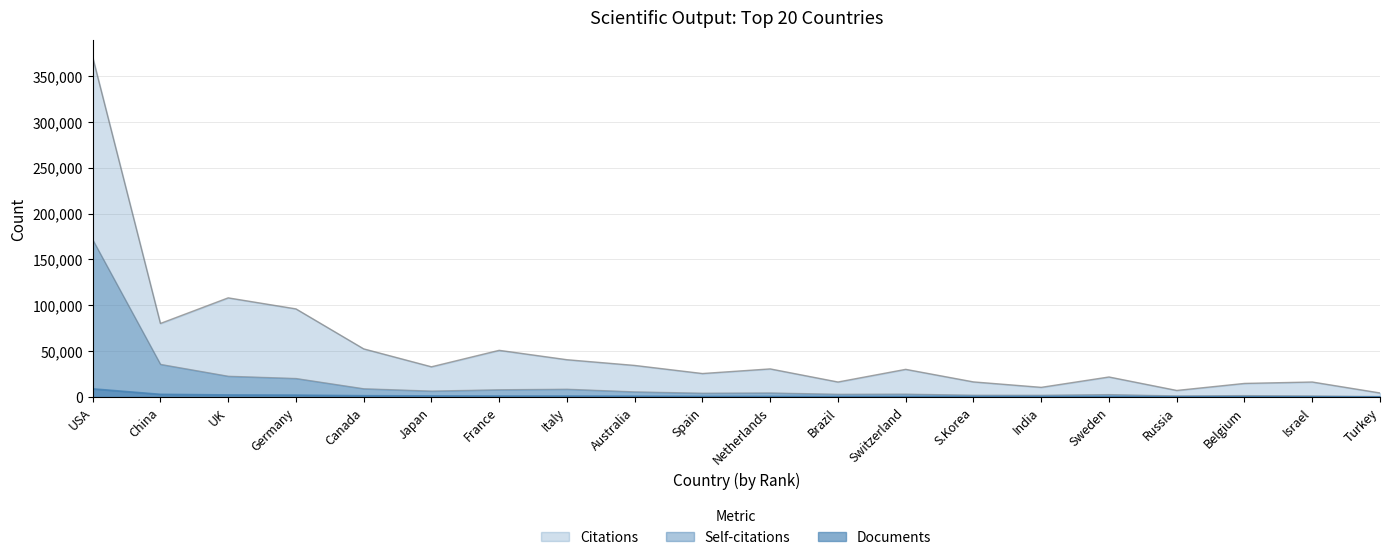

At Germany, list the series in order from largest to smallest.

Citations, Self-citations, Documents